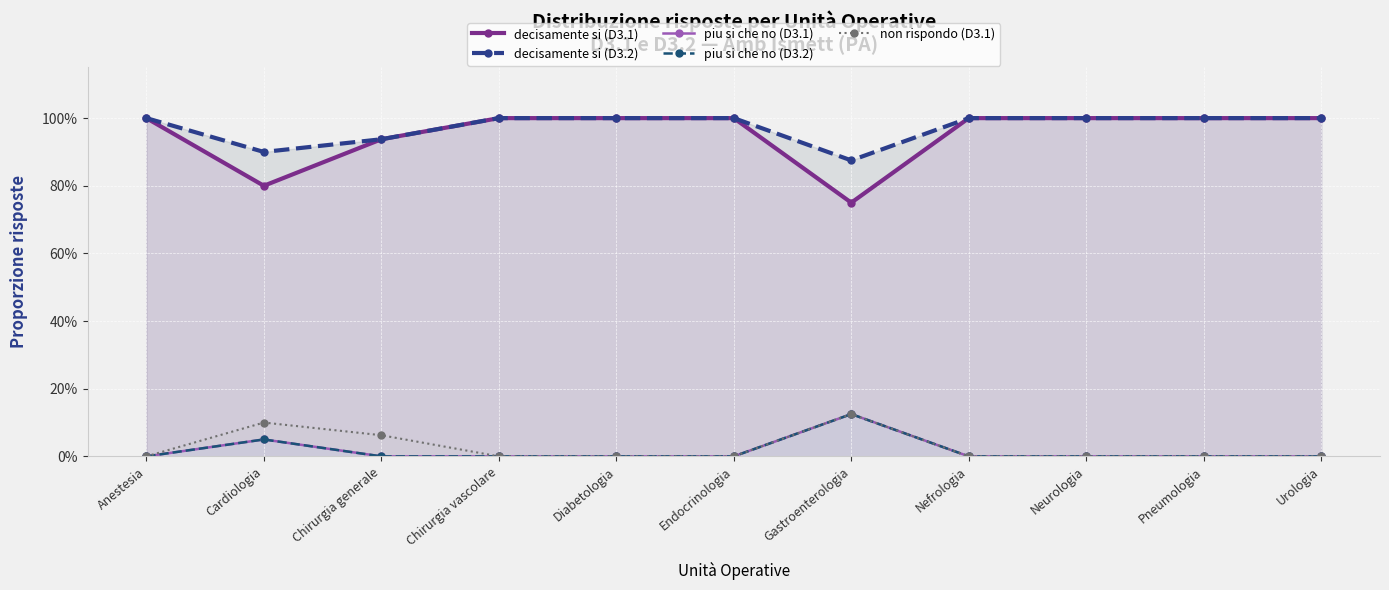

True or false: decisamente si (D3.2) has more than 0 interior local peaks.

False